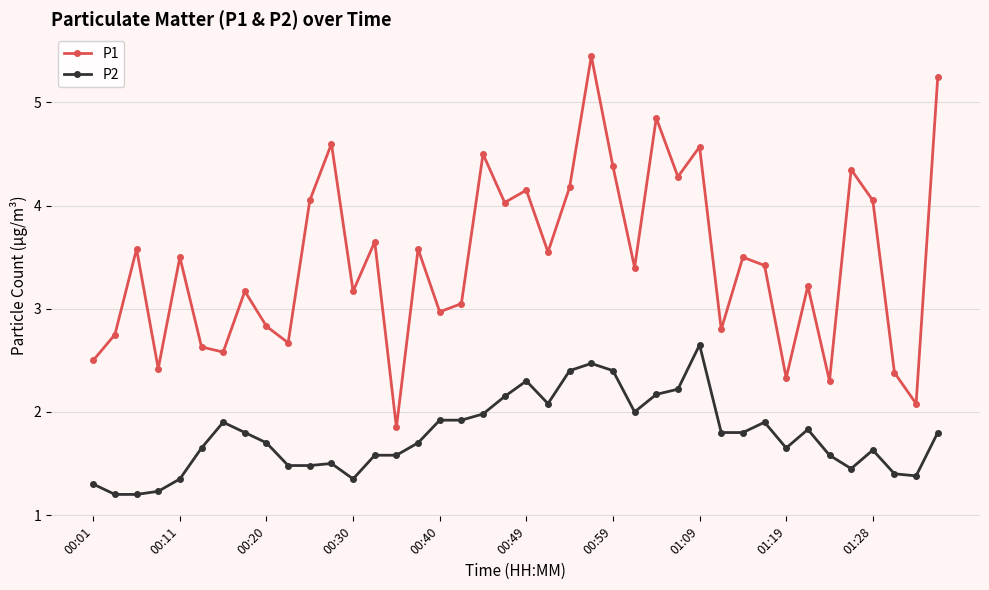

Count the number of data series in this chart.

2